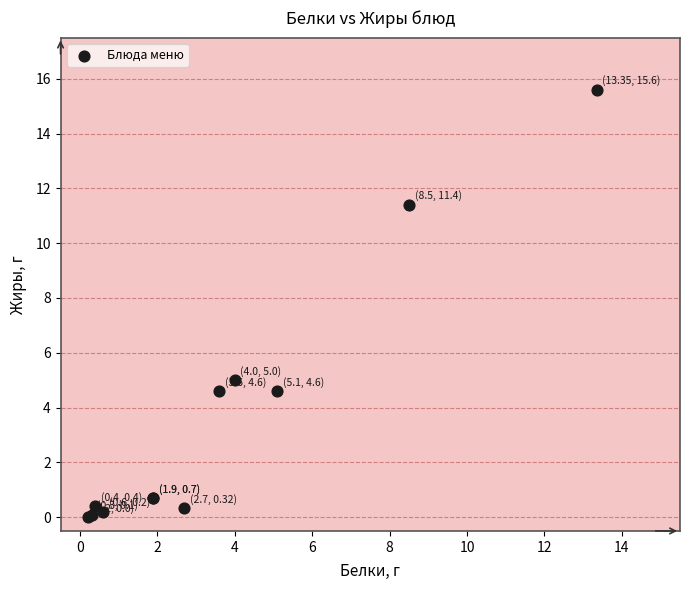

What Y value in the scatter plot is closest to 7?

5.0